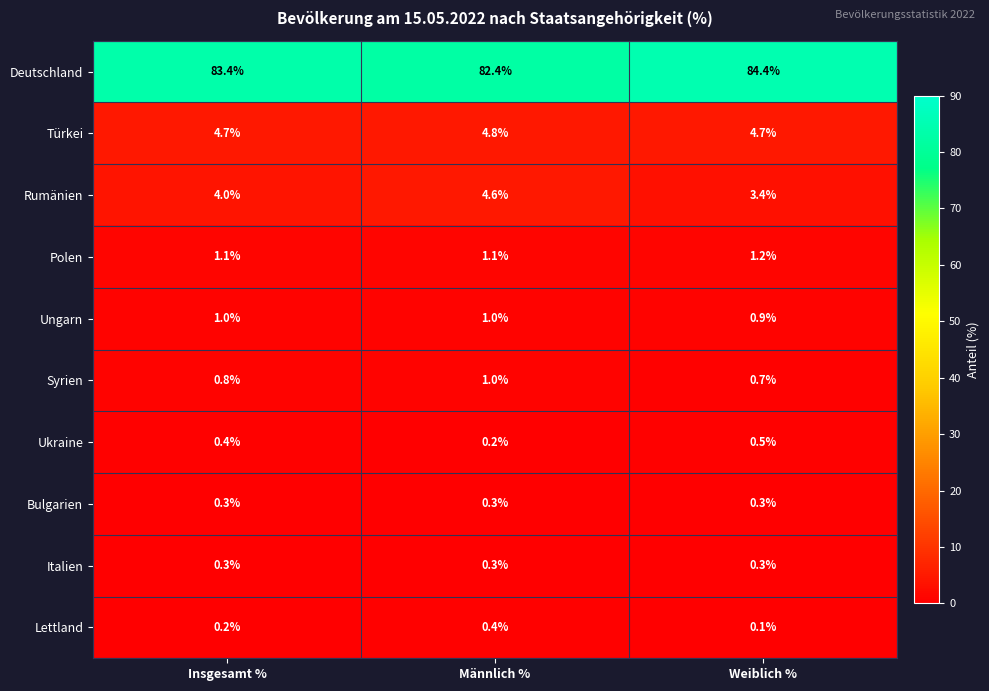

How many data points does each series have?

3